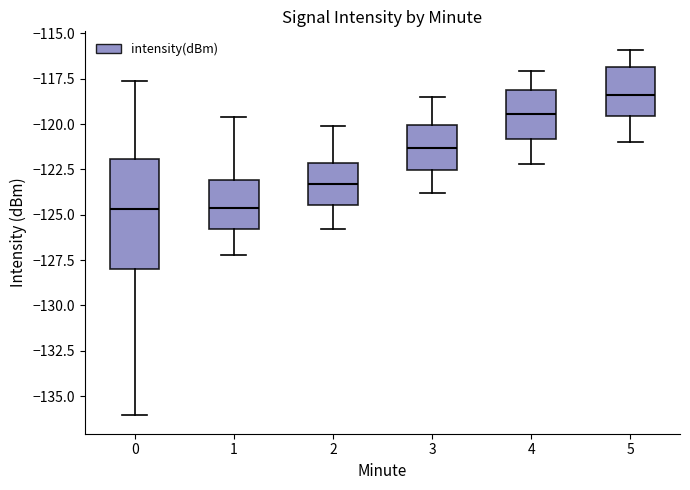

Reading left to right, transcribe this box plot: for each box, give where its median line is, the range the box spans, and where its two whiskers end, as read against the y-axis. The values are not printed on the chart, so give them approximately, as read against the axis.

0: median -124.5, box -128.0 to -122.0, whiskers -136.0 to -117.5
1: median -124.5, box -126.0 to -123.0, whiskers -127.0 to -119.5
2: median -123.5, box -124.5 to -122.0, whiskers -126.0 to -120.0
3: median -121.5, box -122.5 to -120.0, whiskers -124.0 to -118.5
4: median -119.5, box -121.0 to -118.0, whiskers -122.0 to -117.0
5: median -118.5, box -119.5 to -117.0, whiskers -121.0 to -116.0